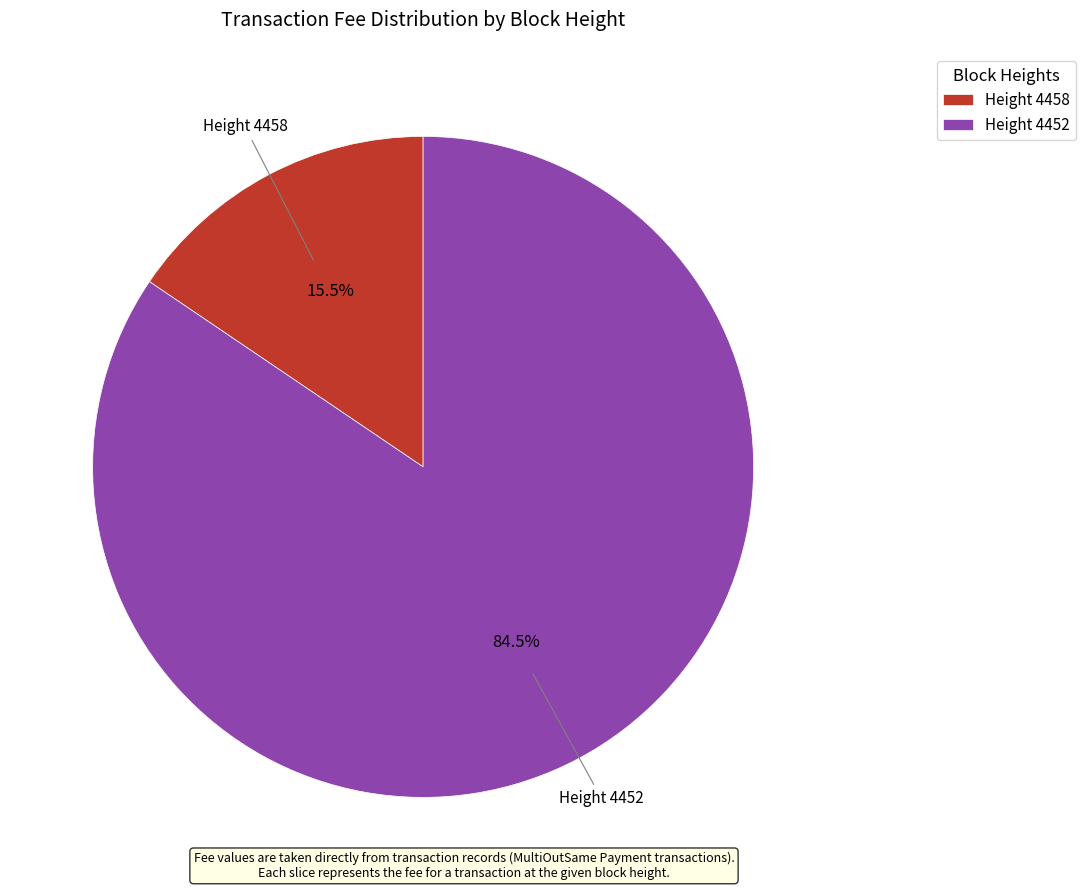

What percentage do Height 4458 and Height 4452 together represent?

100.0%